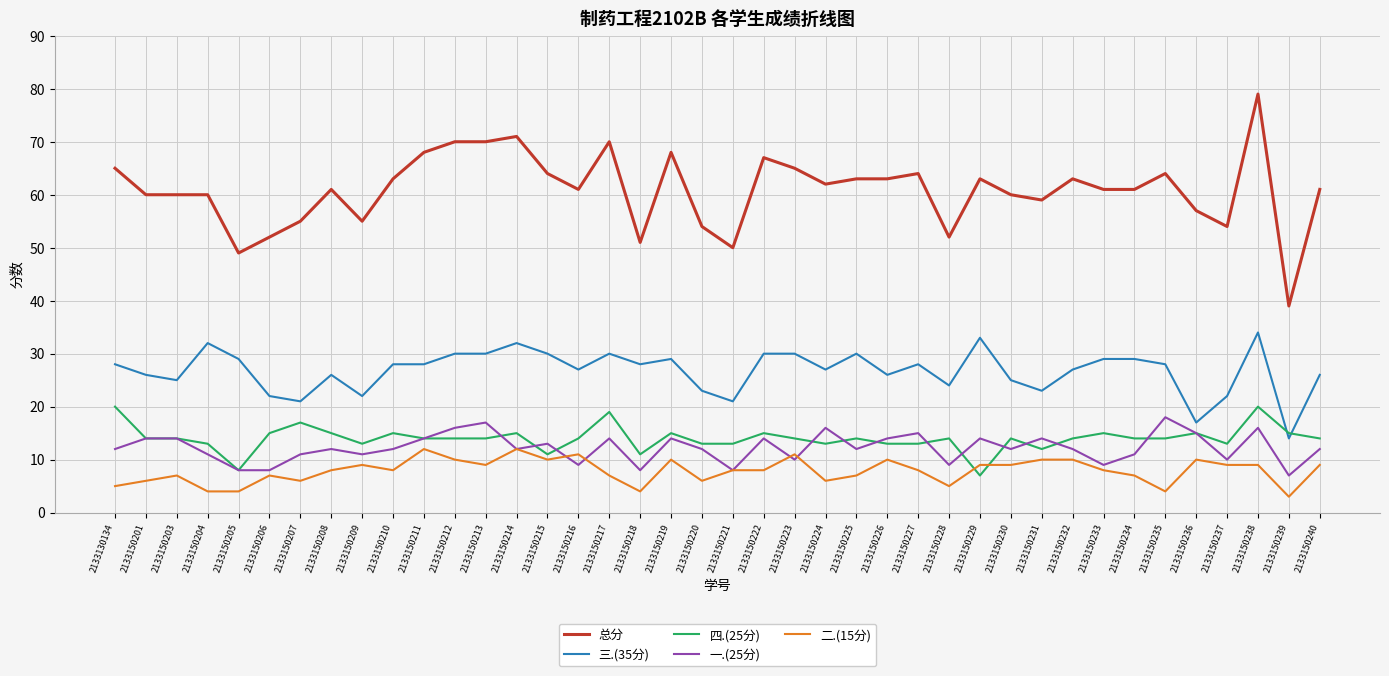

True or false: 四.(25分) and 总分 intersect in this chart.

False